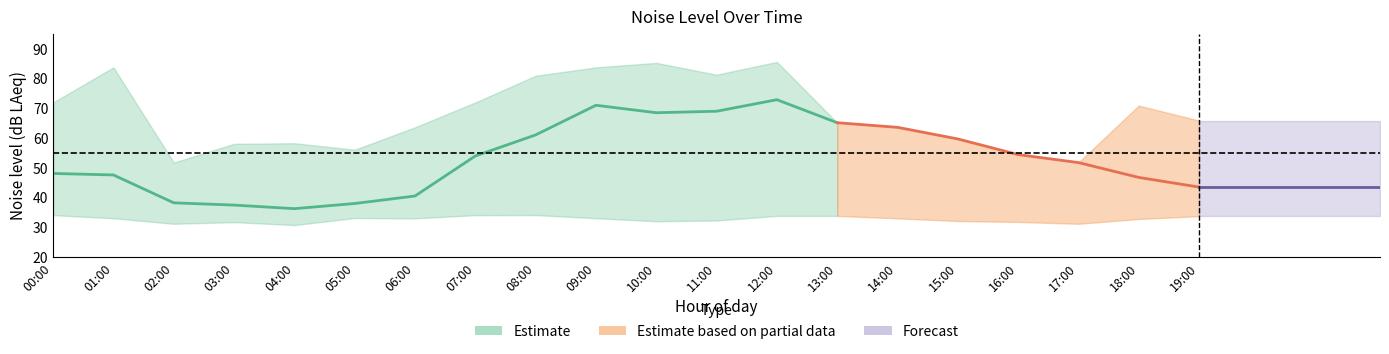

Rank the categories by noise_LA_min value from lowest to highest.

04:00, 02:00, 17:00, 03:00, 16:00, 10:00, 15:00, 11:00, 18:00, 06:00, 14:00, 01:00, 09:00, 05:00, 19:00, 12:00, 13:00, 00:00, 07:00, 08:00